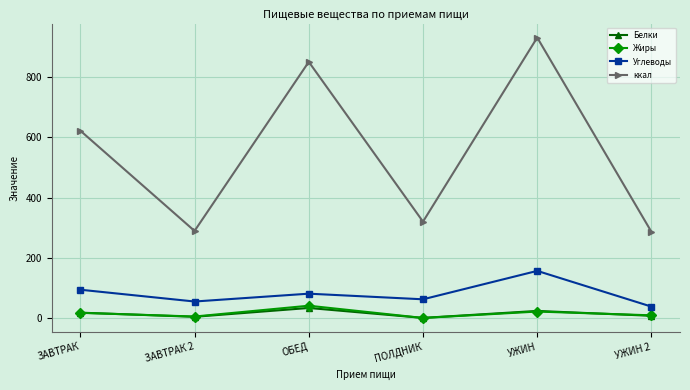

In Белки, how many points are lower than both neighbors (excluding endpoints)?

2